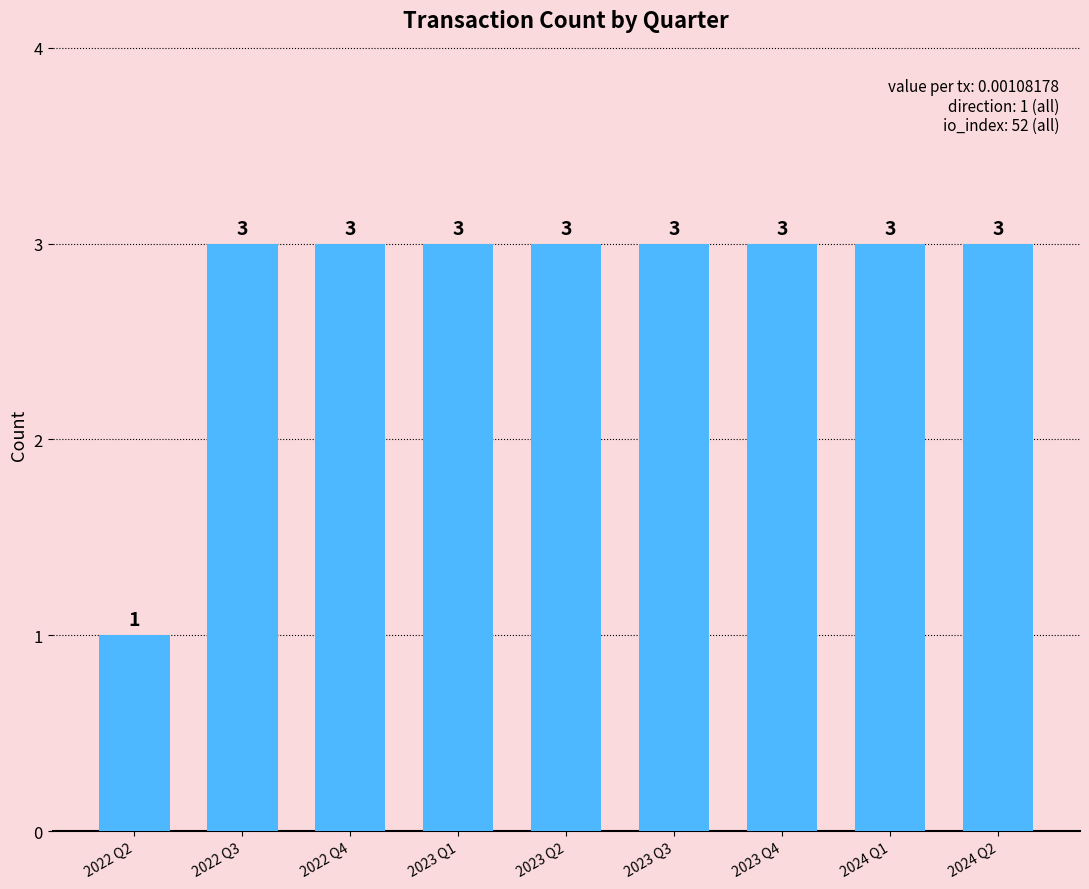

Does the chart contain any negative values?

No